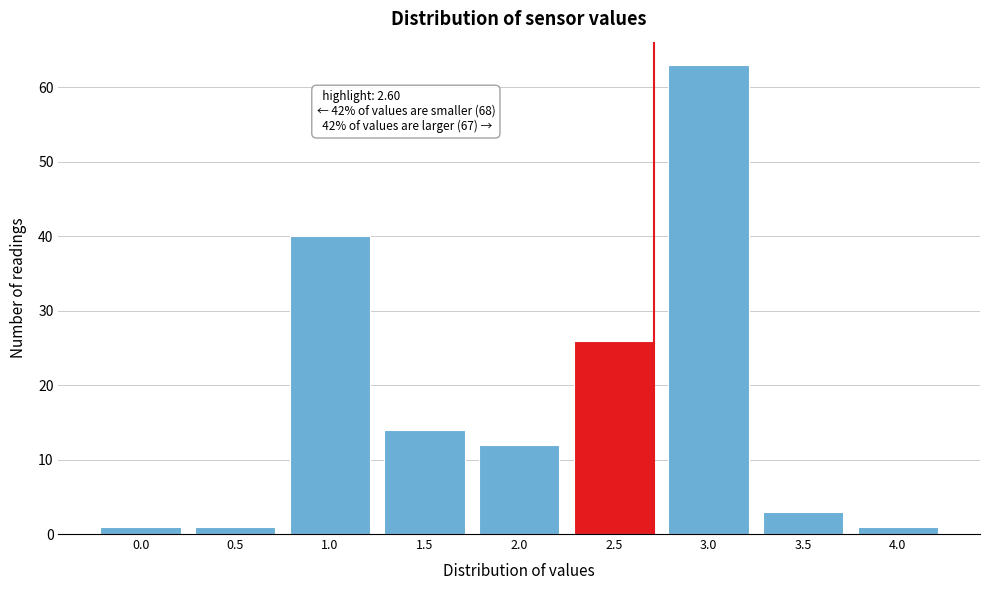

Reading left to right, list all the values displayed in this chart.

1	1	40	14	12	26	63	3	1